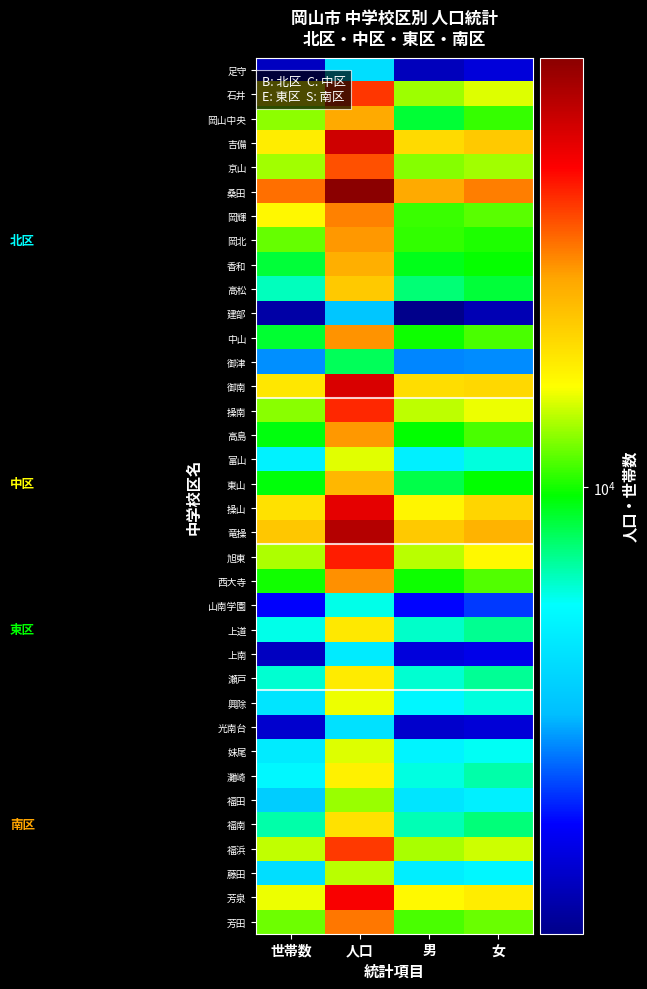

Reading right to left, transcribe all the data shown in this chart.

足守: 女=2952	男=2680	人口=5632	世帯数=2731
石井: 女=13308	男=12152	人口=25460	世帯数=14262
岡山中央: 女=10478	男=9031	人口=19509	世帯数=11853
吉備: 女=17259	男=16093	人口=33352	世帯数=14946
京山: 女=12241	男=11746	人口=23987	世帯数=12215
桑田: 女=21689	男=19522	人口=41211	世帯数=22429
岡輝: 女=11039	男=10532	人口=21571	世帯数=14330
岡北: 女=10147	男=10445	人口=20592	世帯数=11251
香和: 女=9819	男=9376	人口=19195	世帯数=8960
高松: 女=8981	男=8256	人口=17237	世帯数=7445
建部: 女=2622	男=2297	人口=4919	世帯数=2505
中山: 女=10800	男=9918	人口=20718	世帯数=9069
御津: 女=4316	男=4267	人口=8583	世帯数=4322
御南: 女=16296	男=15936	人口=32232	世帯数=15321
操南: 女=13580	男=12726	人口=26306	世帯数=11800
高島: 女=10778	男=9777	人口=20555	世帯数=9547
富山: 女=7130	男=6259	人口=13389	世帯数=6326
東山: 女=9730	男=8788	人口=18518	世帯数=9607
操山: 女=16445	男=14495	人口=30940	世帯数=15651
竜操: 女=18889	男=17243	人口=36132	世帯数=17394
旭東: 女=14292	男=12667	人口=26959	世帯数=12440
西大寺: 女=10893	男=9946	人口=20839	世帯数=10001
山南学園: 女=3682	男=3318	人口=7000	世帯数=3283
上道: 女=7905	男=7308	人口=15213	世帯数=6980
上南: 女=3097	男=2970	人口=6067	世帯数=2723
瀬戸: 女=7873	男=7229	人口=15102	世帯数=7255
興除: 女=7130	男=6506	人口=13636	世帯数=5882
光南台: 女=2915	男=2823	人口=5738	世帯数=2835
妹尾: 女=6863	男=6405	人口=13268	世帯数=6067
灘崎: 女=7646	男=7074	人口=14720	世帯数=6552
福田: 女=6235	男=5859	人口=12094	世帯数=5118
福南: 女=8179	男=7520	人口=15699	世帯数=7671
福浜: 女=13029	男=12336	人口=25365	世帯数=12811
藤田: 女=6512	男=6163	人口=12675	世帯数=5631
芳泉: 女=14974	男=14225	人口=29199	世帯数=13592
芳田: 女=11277	男=10801	人口=22078	世帯数=11387